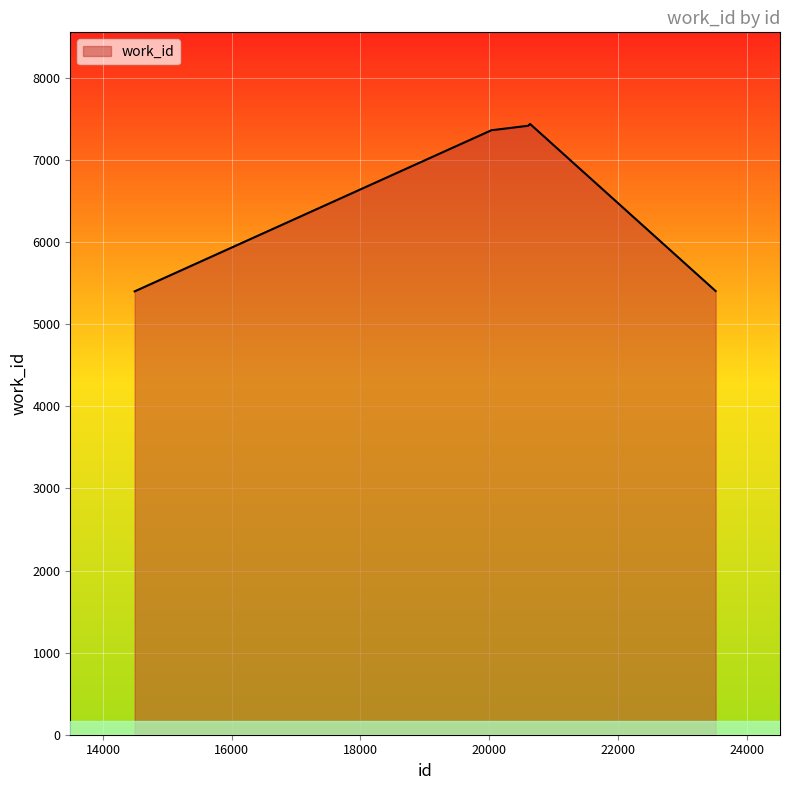

What is the greatest value displayed?

7439